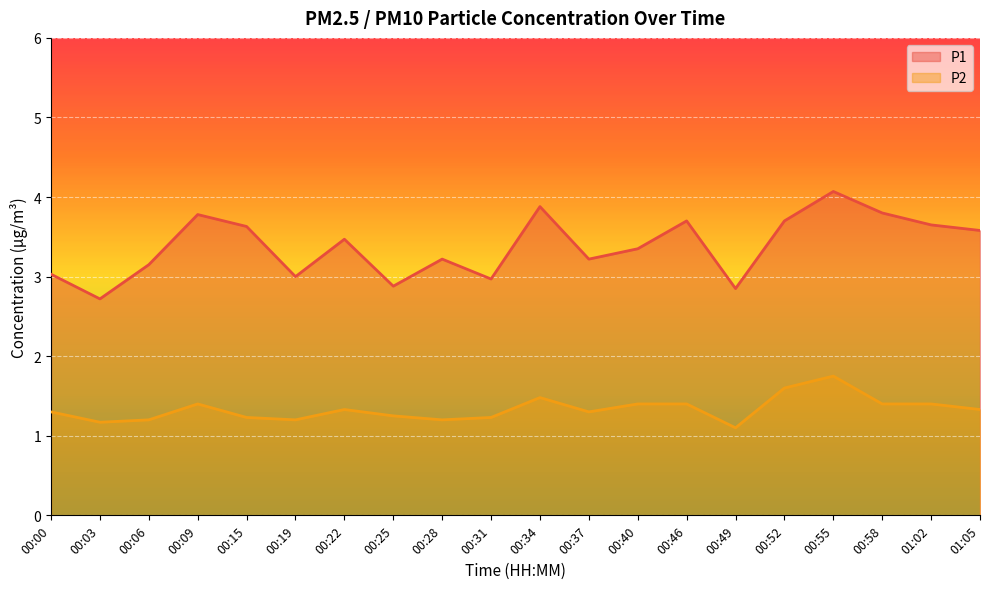

At how many categories does at least one series exceed 2?

20